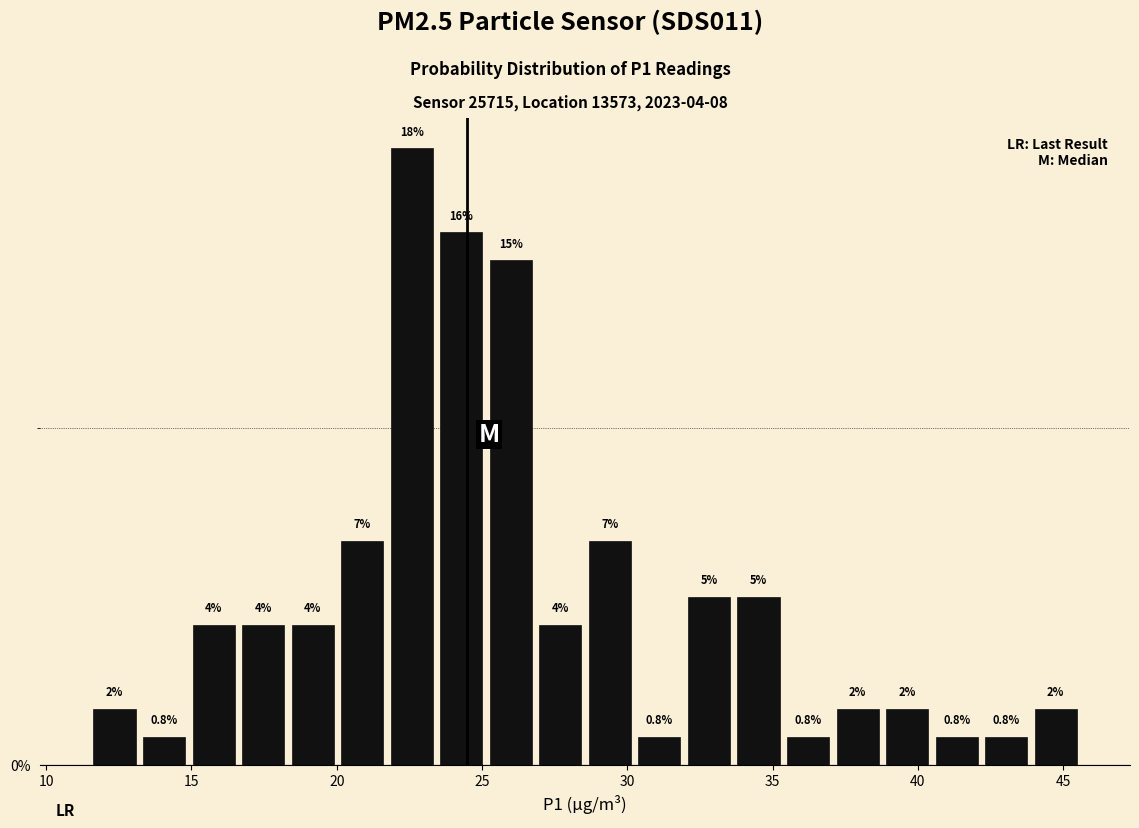

Read against the x-axis, roughly where is the centre of the tallest bar?

22.5